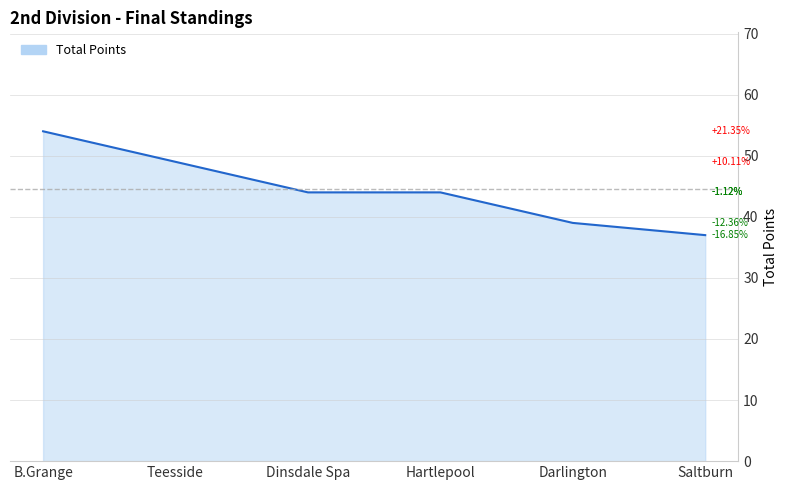

What position from the left is Darlington?

5